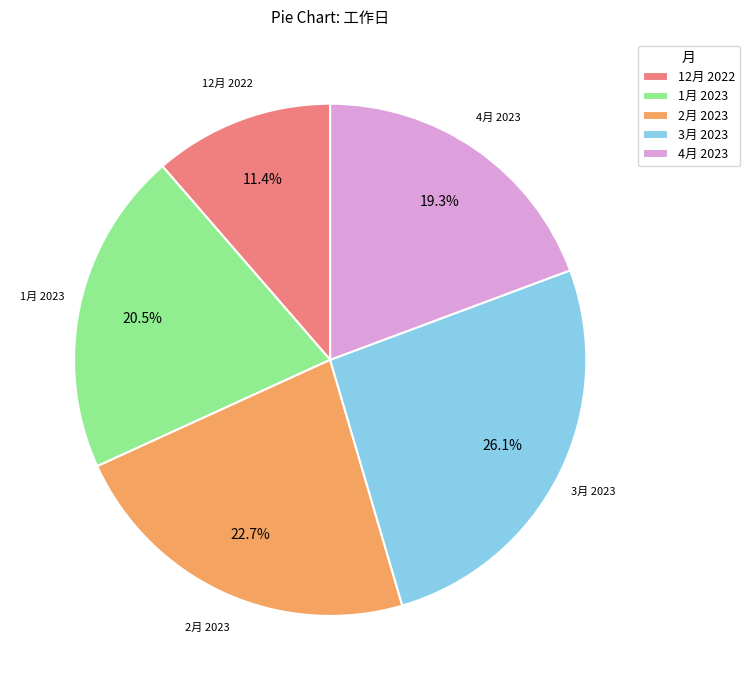

Is there any slice that represents more than half of the pie?

No